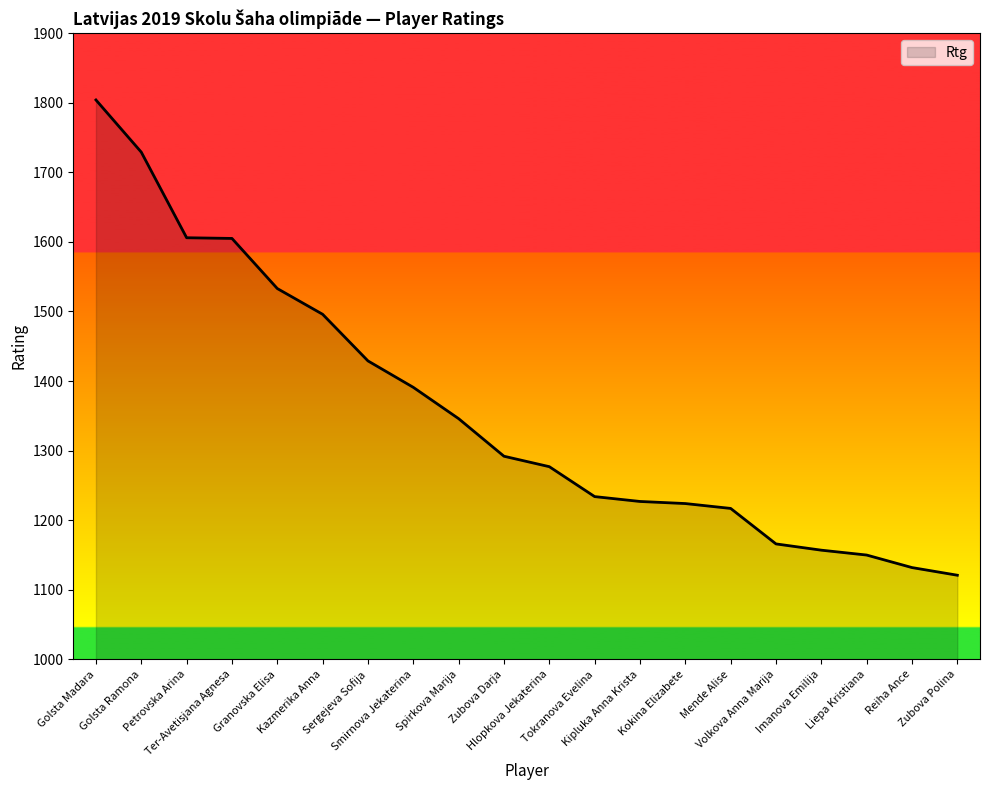

What is the smallest value displayed?

1121